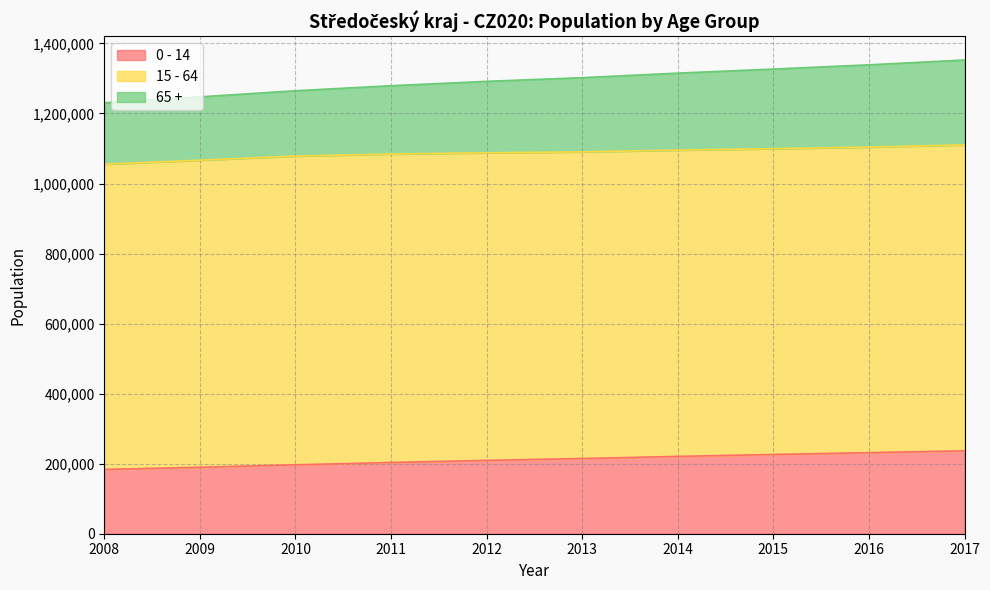

Is it true that 0 - 14 equals 324564 at 2011?

False